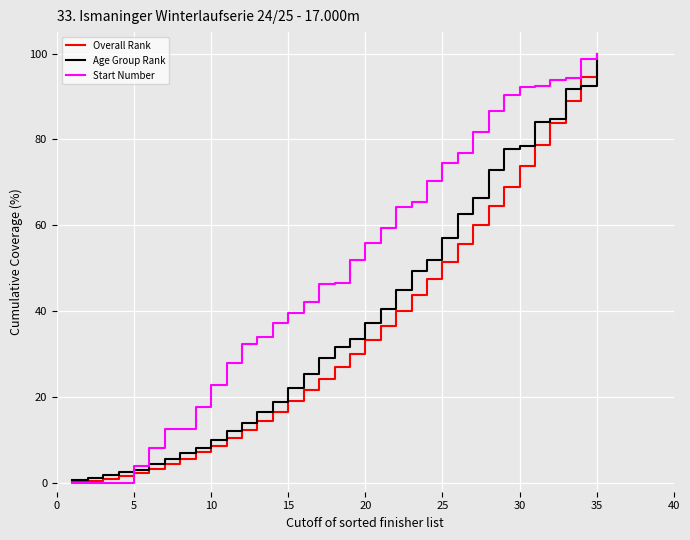

Which series has the largest total across all categories?

Start Number